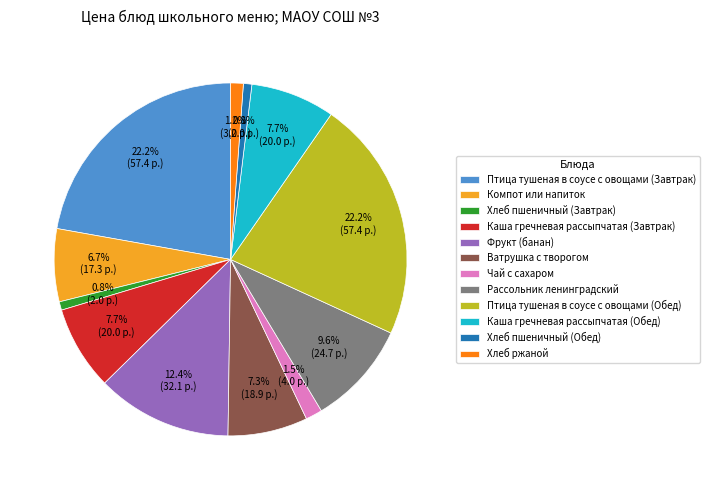

Between Каша гречневая рассыпчатая (Обед) and Хлеб пшеничный (Завтрак), which is larger?

Каша гречневая рассыпчатая (Обед)